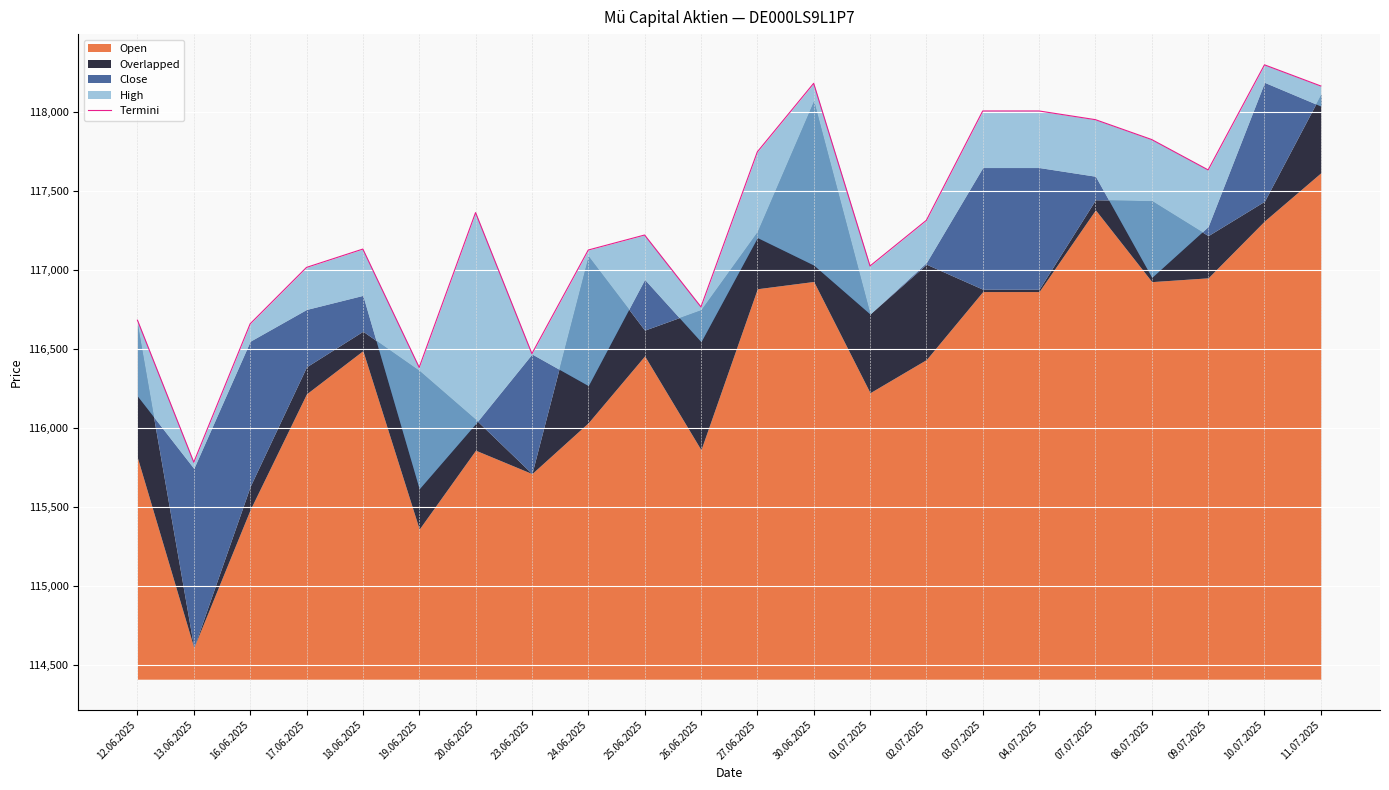

What is the label of the 7th point from the right?

03.07.2025